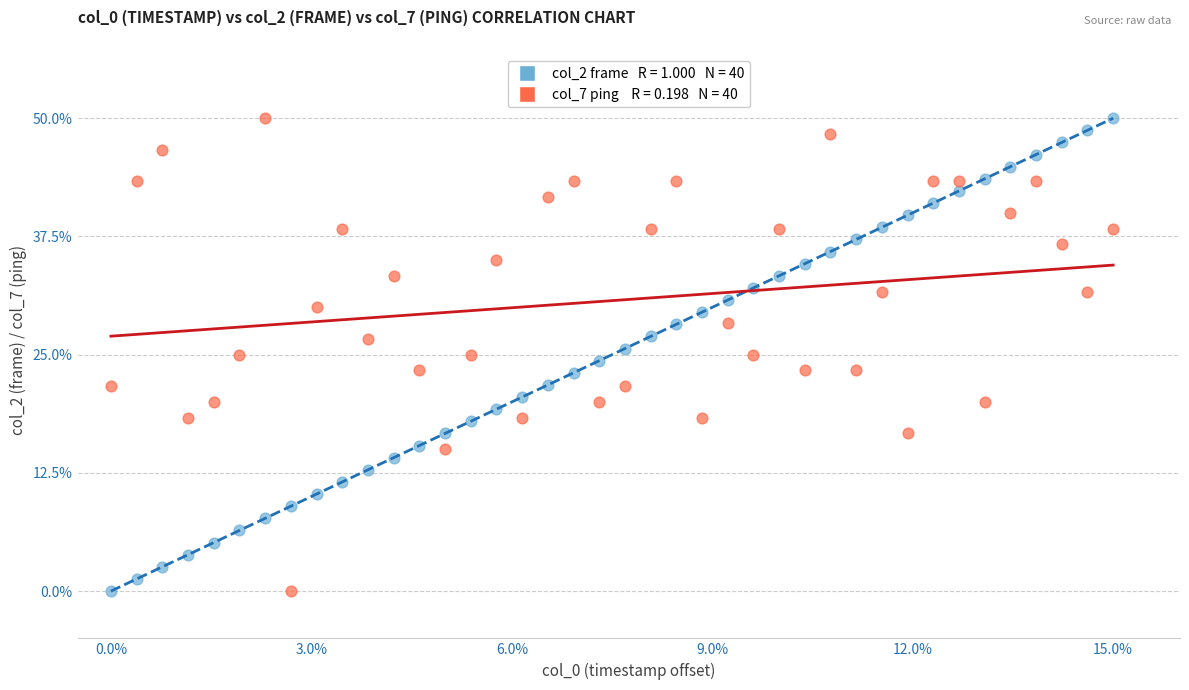

Across all data points, what is the range of Y values (max minus min)?

50.0